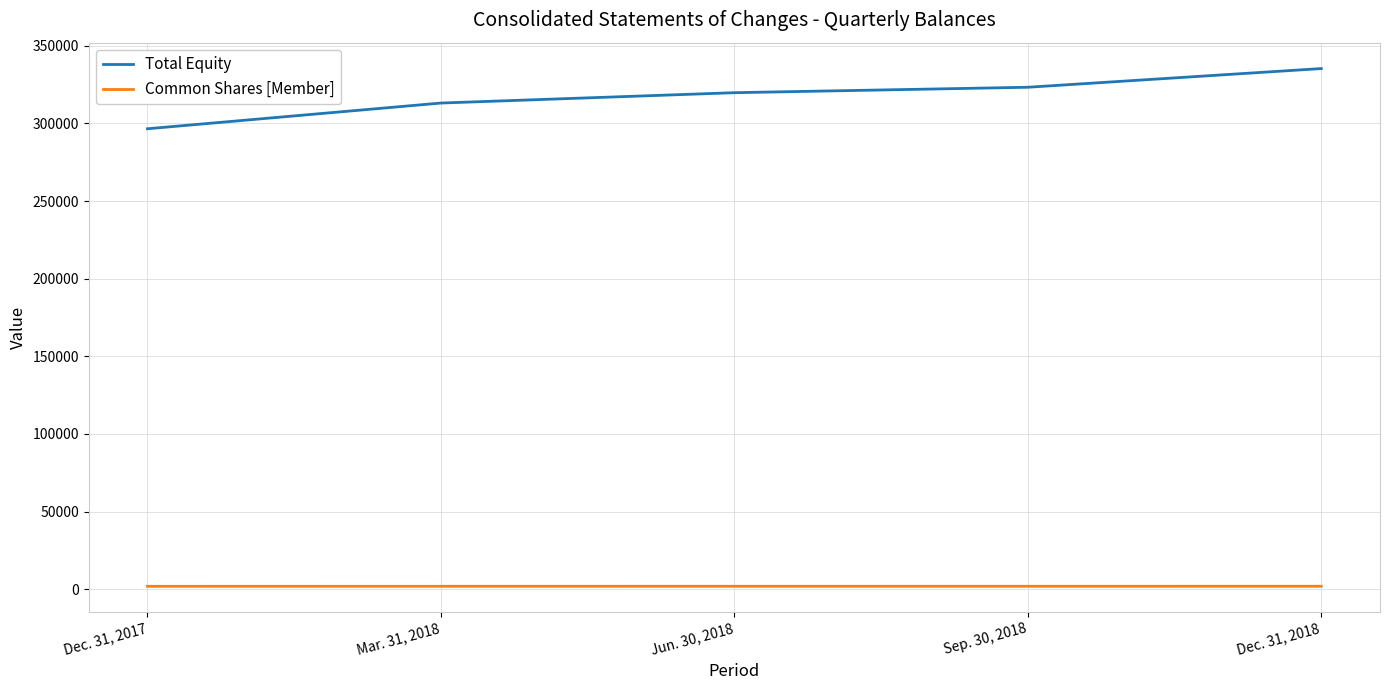

At Sep. 30, 2018, list the series in order from smallest to largest.

Common Shares [Member], Total Equity